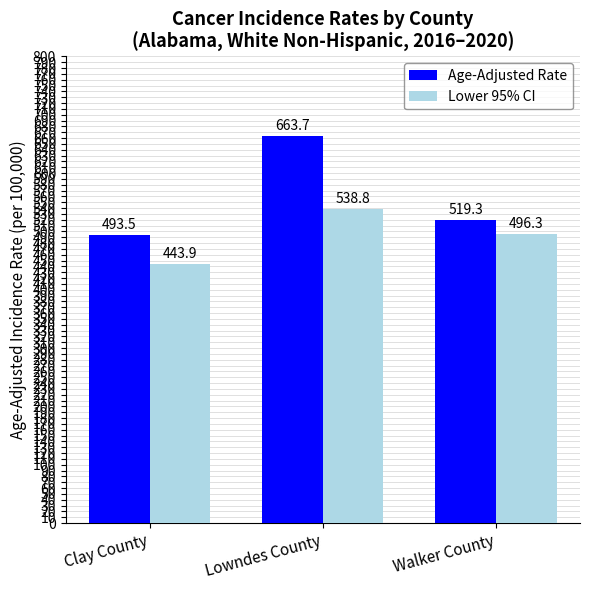

Where does the Lower 95% CI series first go above 496?

Lowndes County